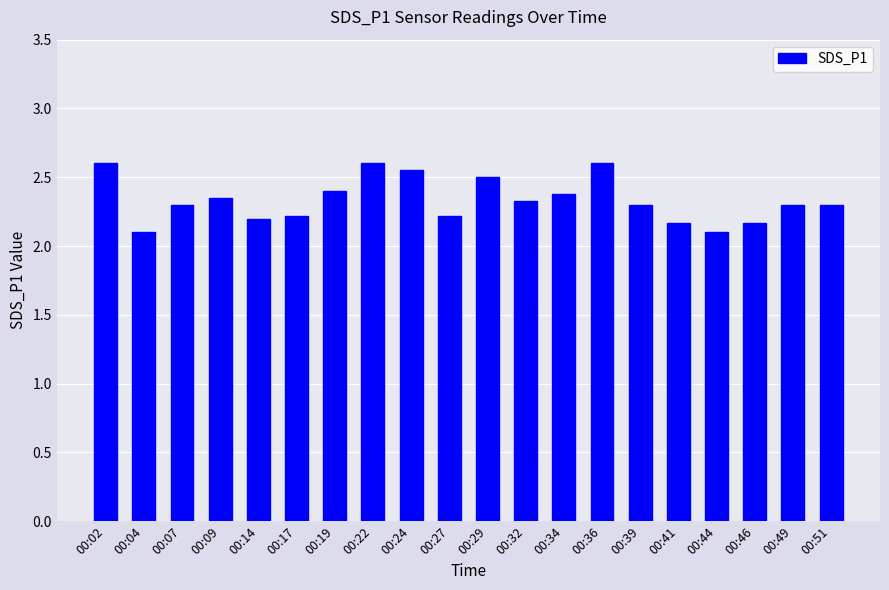

Count the number of data series in this chart.

1